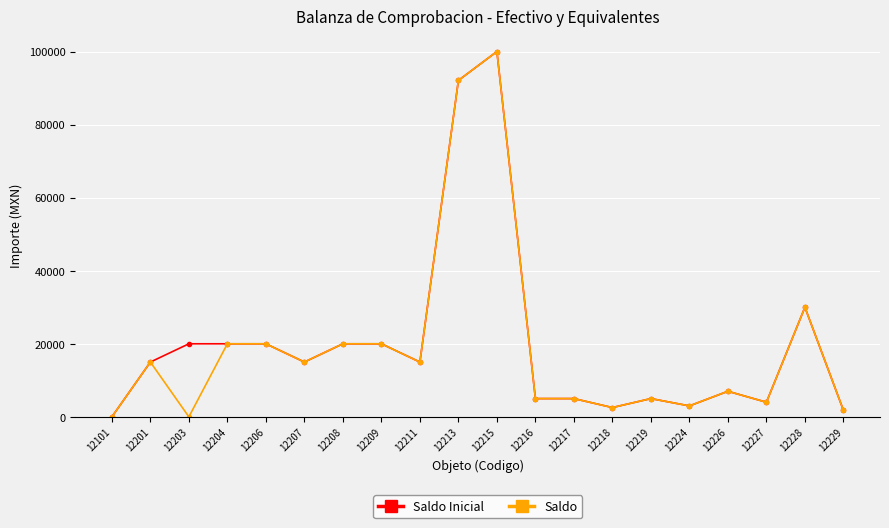

Reading left to right, extract all data points from this chart.

Saldo Inicial: 12101=0.0	12201=15000.0	12203=20000.0	12204=20000.0	12206=20000.0	12207=15000.0	12208=20000.0	12209=20000.0	12211=15000.0	12213=92100.0	12215=100000.0	12216=5000.0	12217=5000.0	12218=2542.8	12219=5000.0	12224=3000.0	12226=7000.0	12227=4000.0	12228=30000.0	12229=1794.7
Saldo: 12101=0.0	12201=15000.0	12203=0.0	12204=20000.0	12206=20000.0	12207=15000.0	12208=20000.0	12209=20000.0	12211=15000.0	12213=92100.0	12215=100000.0	12216=5000.0	12217=5000.0	12218=2542.8	12219=5000.0	12224=3000.0	12226=7000.0	12227=4000.0	12228=30000.0	12229=1794.7